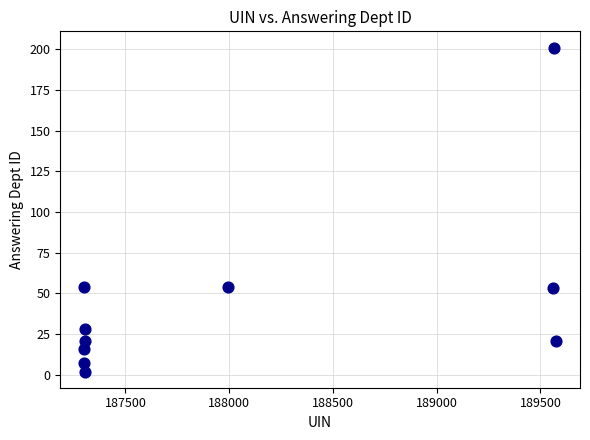

What is the range of X values (max minus min)?

2277